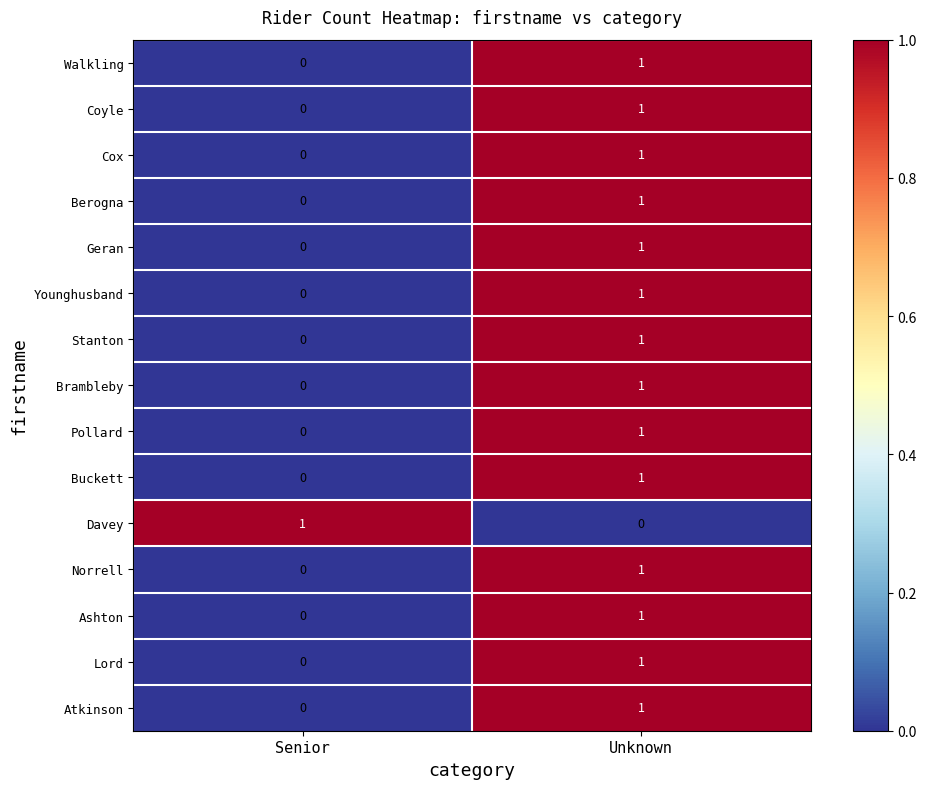

What is the spread (max minus min) of values at Unknown?

1